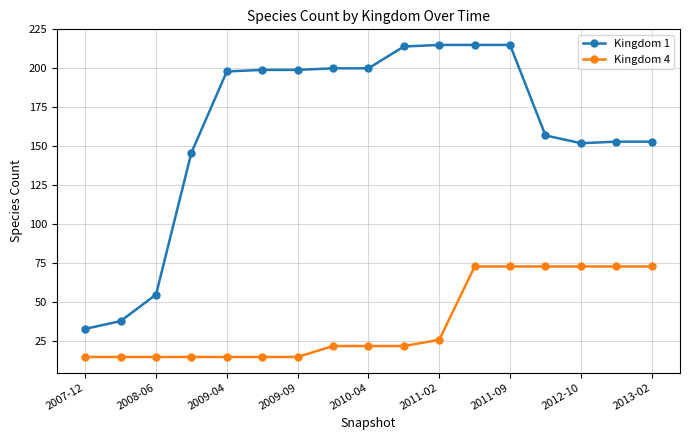

Which series has the largest total across all categories?

Kingdom 1